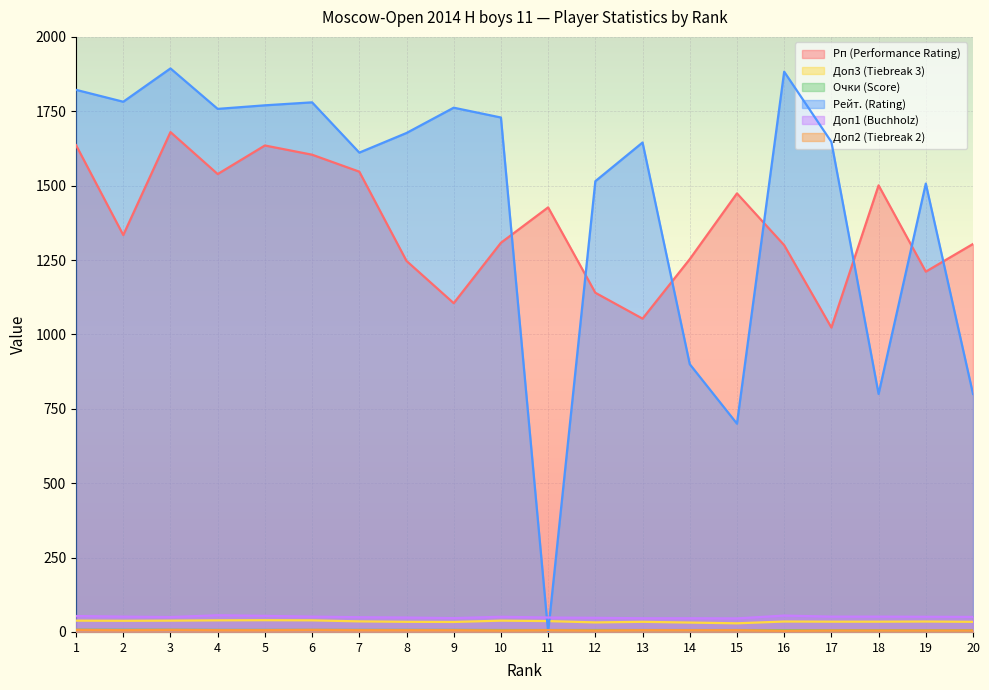

How many interior local peaks does the Доп2 (Tiebreak 2) series have?

3